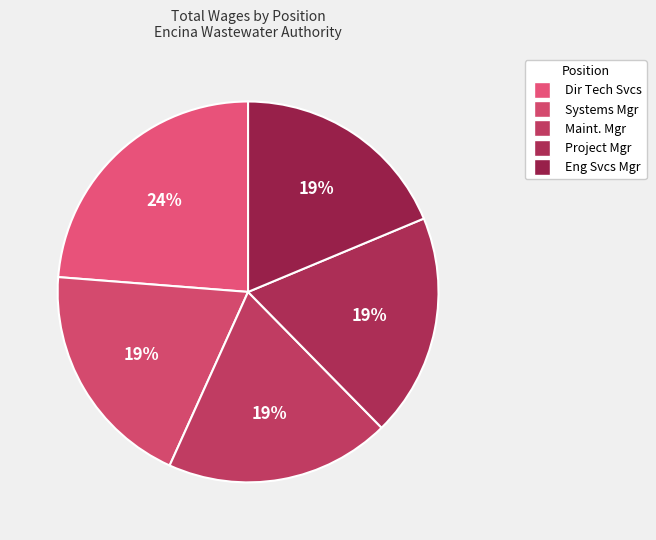

Count the number of slices in the pie.

5